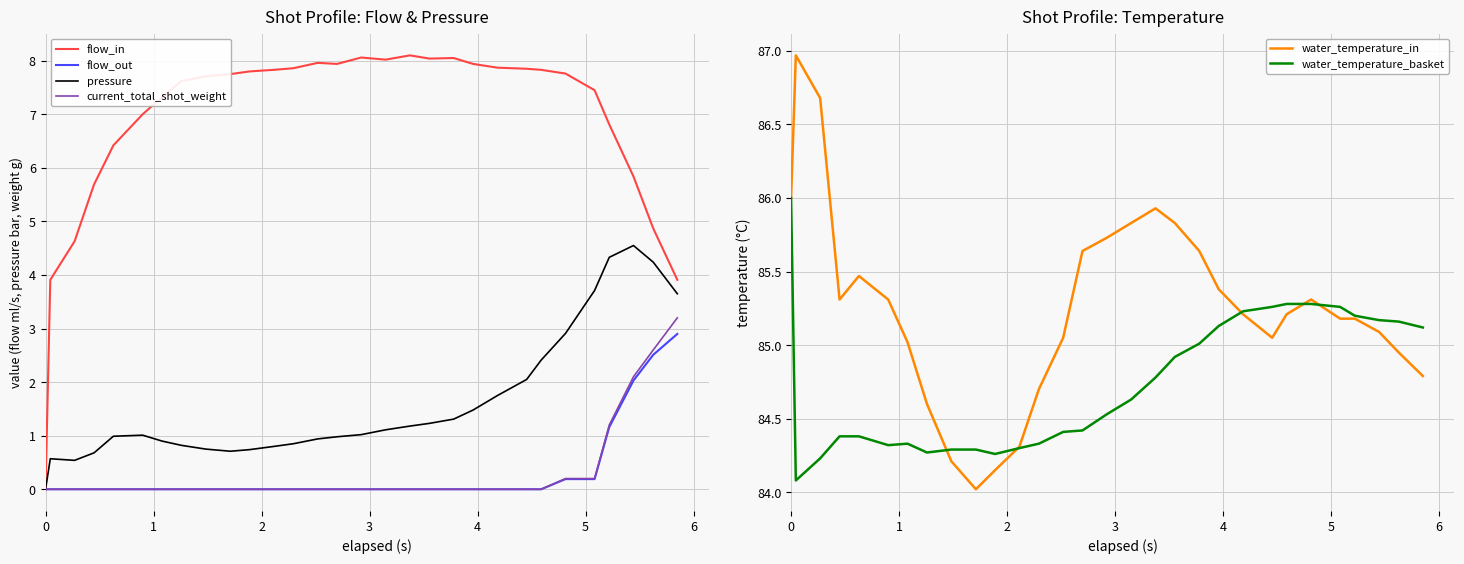

True or false: water_temperature_basket and pressure cross at least once.

False